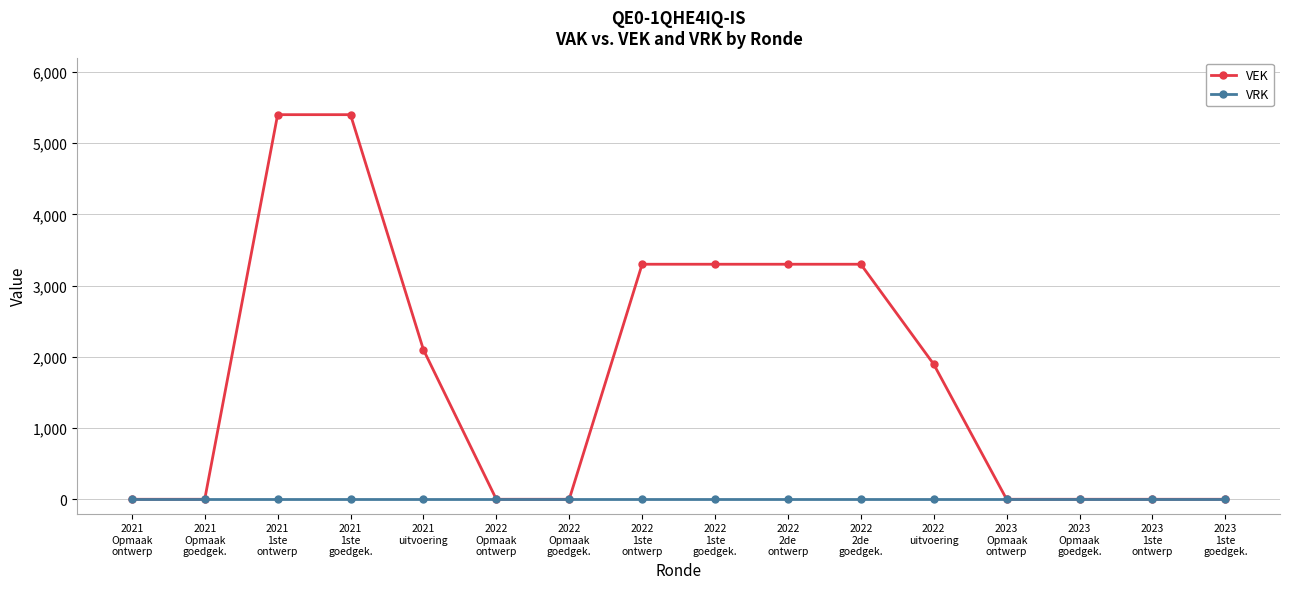

What is the difference between the highest and lowest values at 2022
2de
goedgek.?

3300